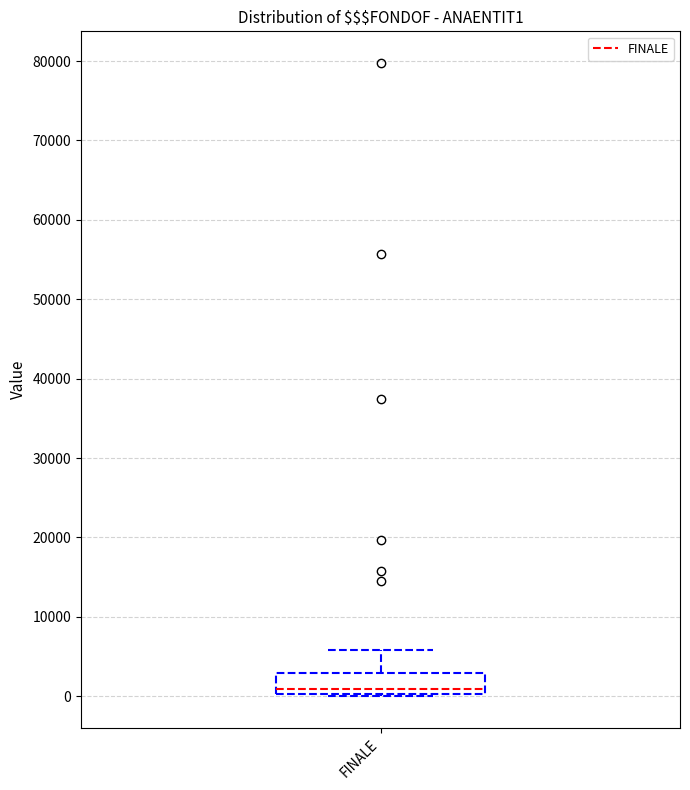

Where does the median line of the box for FINALE sit on the y-axis? The values are not printed on the chart, so give them approximately, as read against the axis.

1000